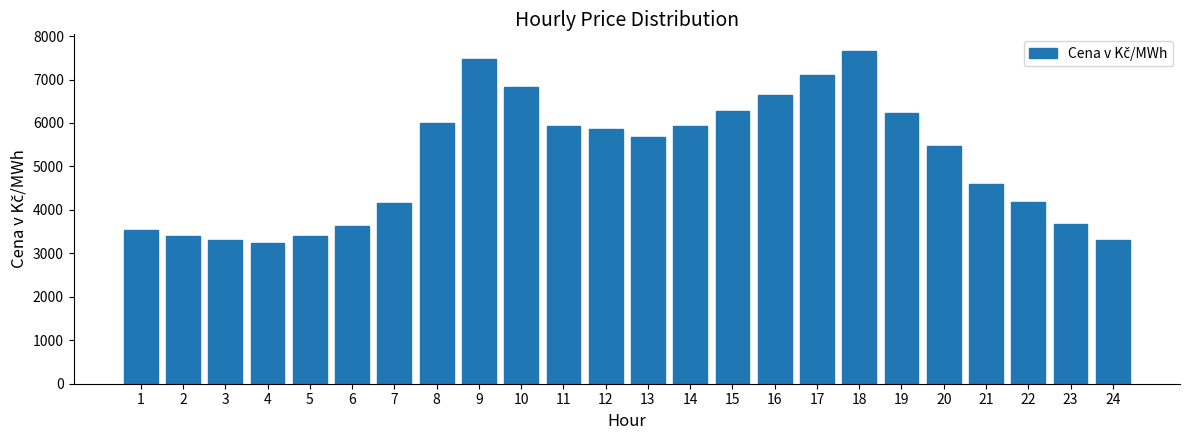

What is the average value?

5145.2